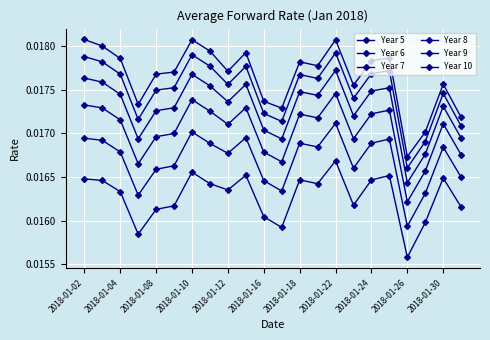

Does the chart have visible grid lines?

Yes